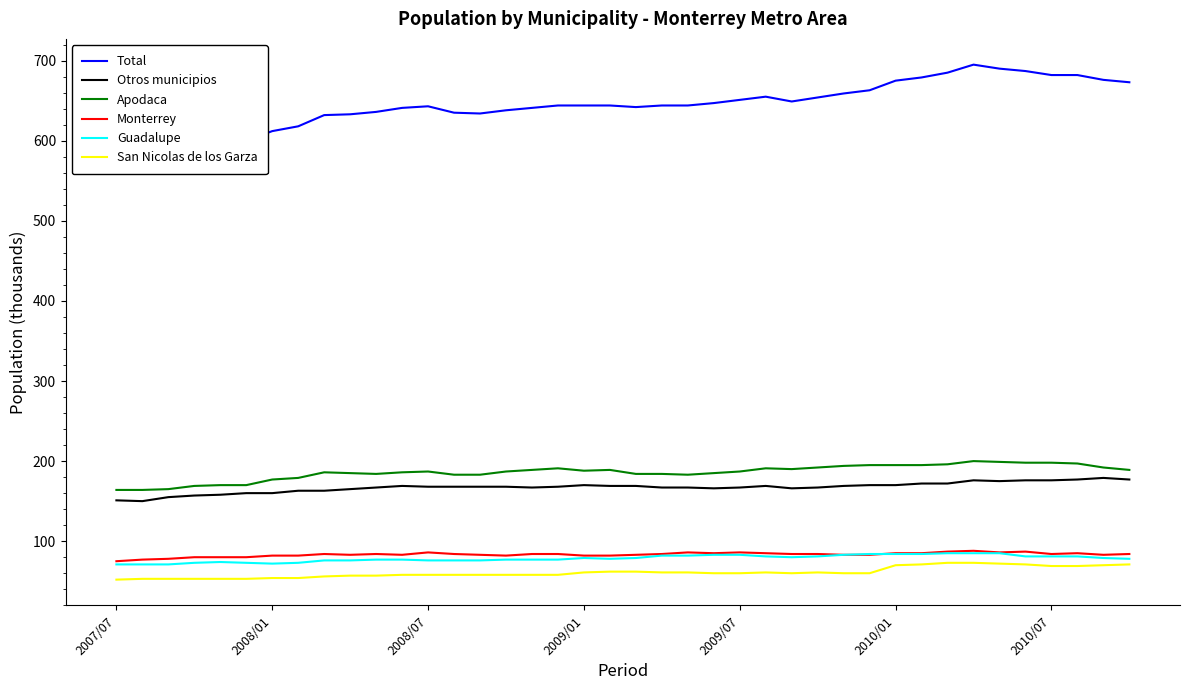

True or false: Monterrey and Apodaca intersect in this chart.

False